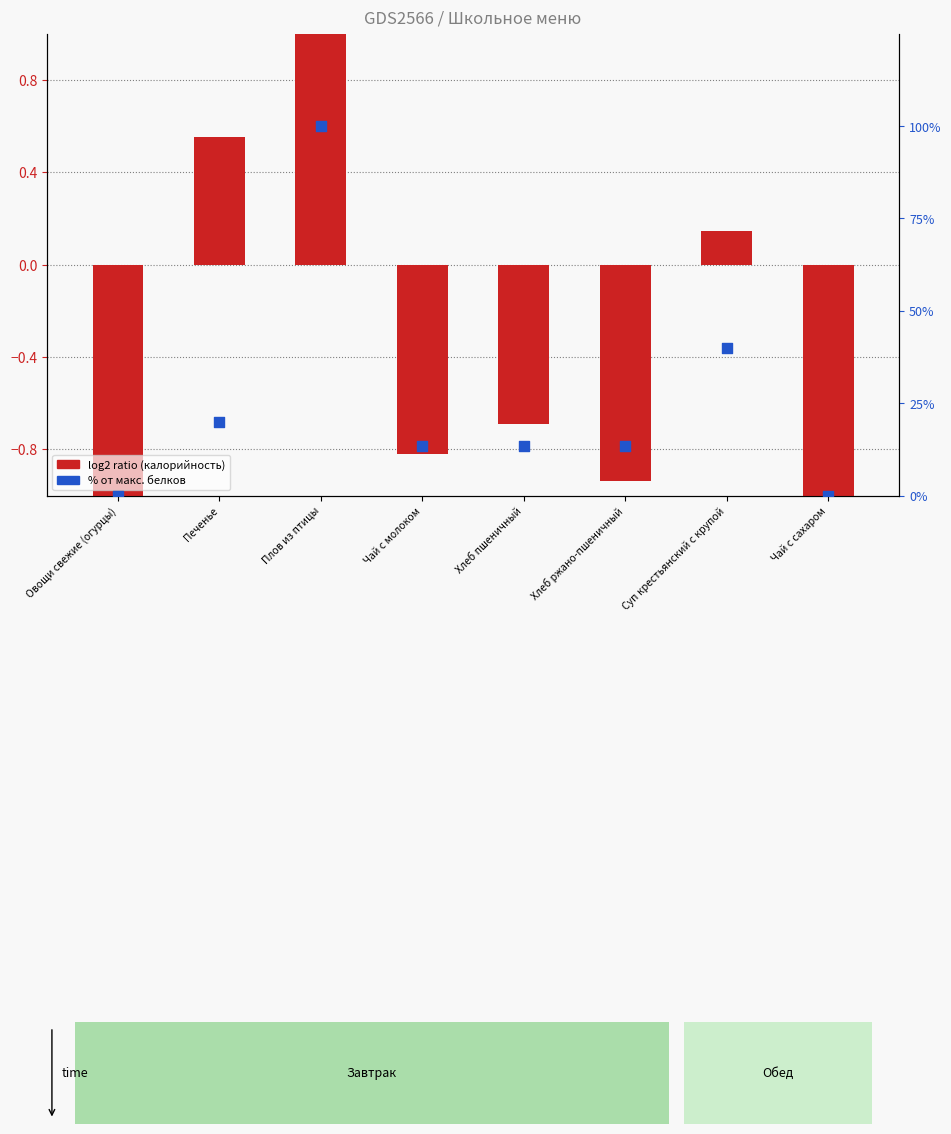

Is the value of log2 ratio (калорийность) at Овощи свежие (огурцы) greater than the value of % от макс. белков at Плов из птицы?

No